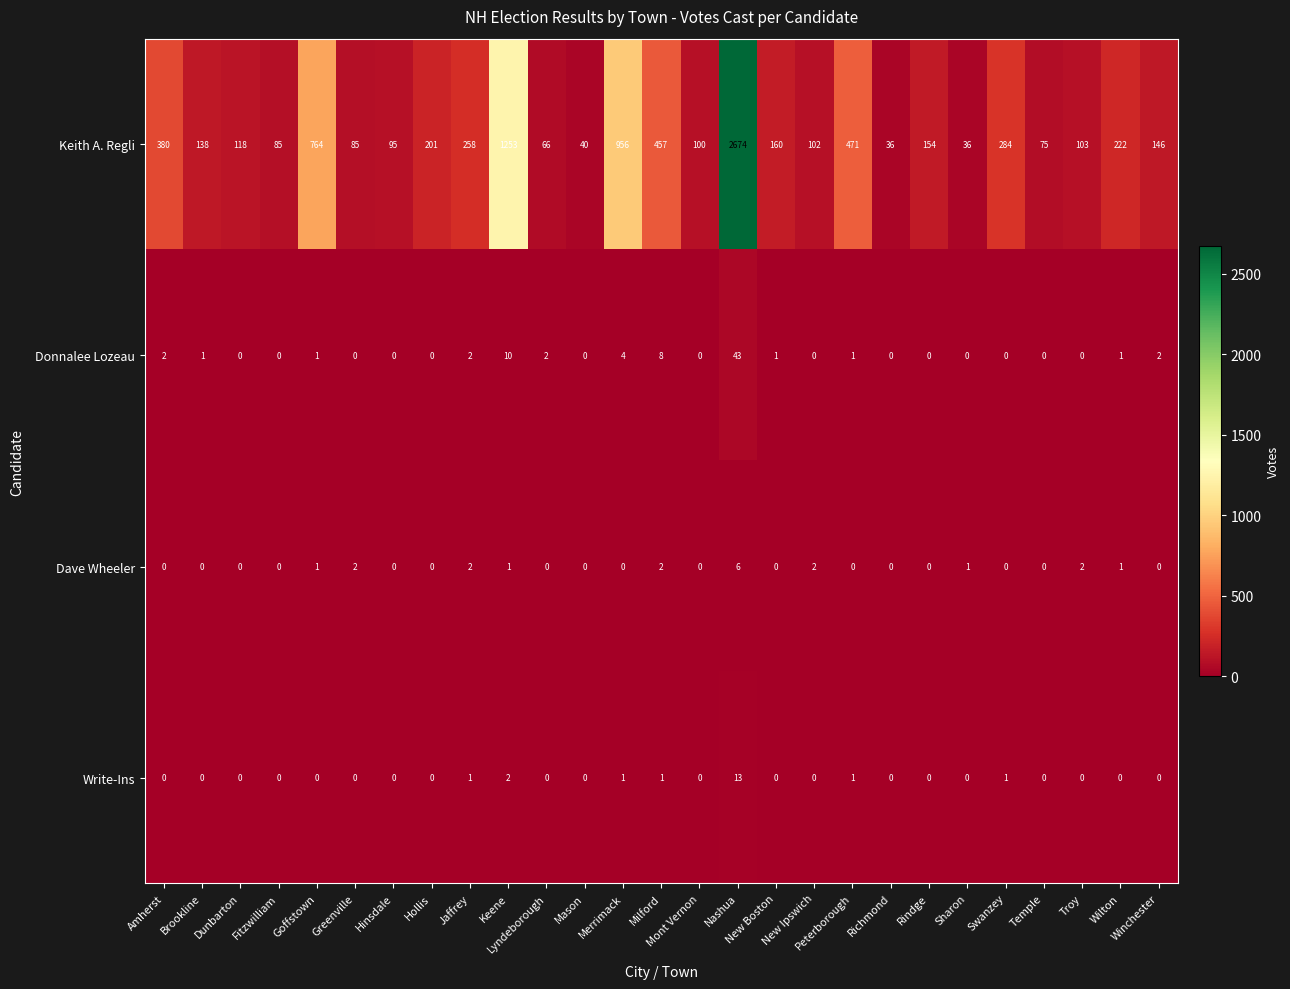

What is the total value across all series at New Boston?

161